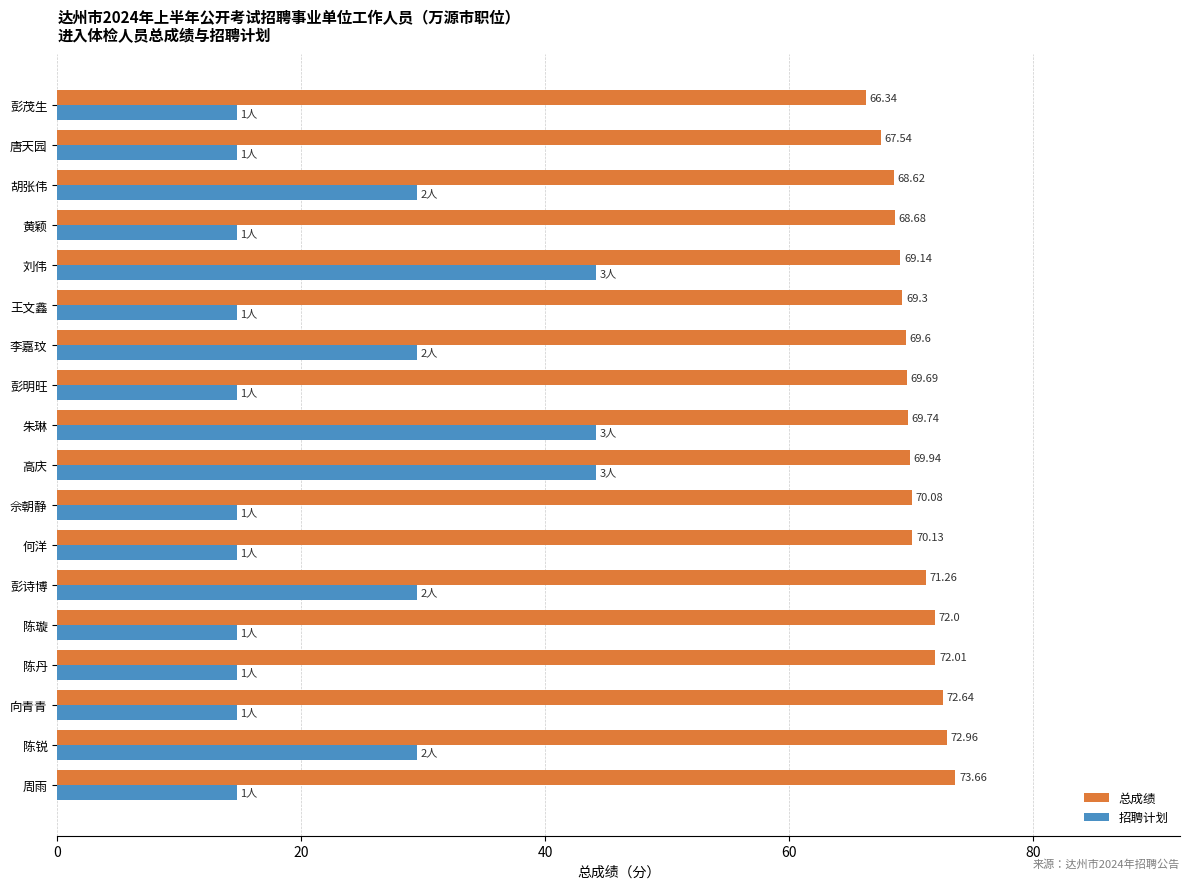

What is the greatest value displayed?

73.7